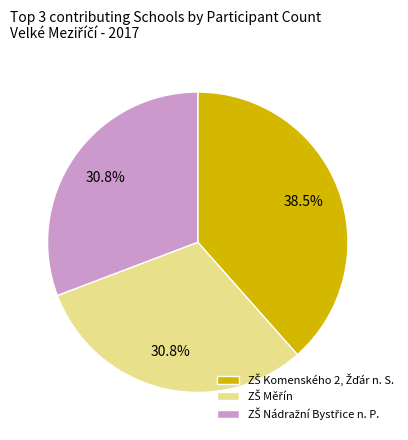

To the nearest percent, what is the average slice percentage?

33%